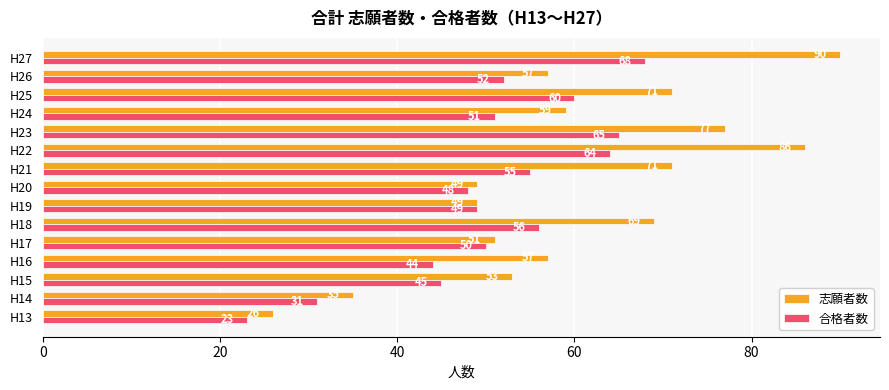

Rank the series by their maximum value, from lowest to highest.

合格者数, 志願者数